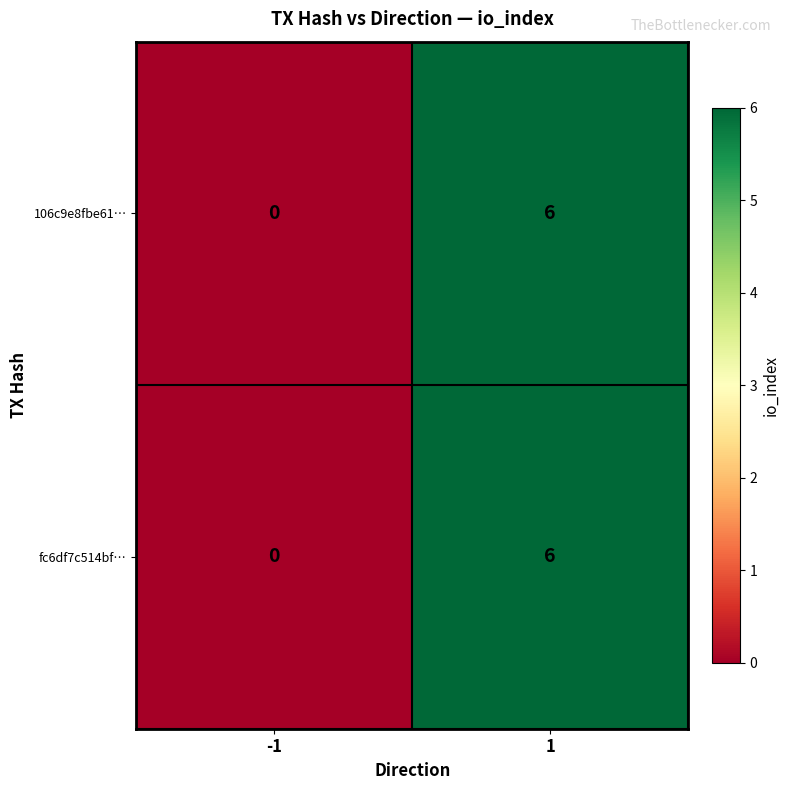

Count the number of categories in the chart.

2